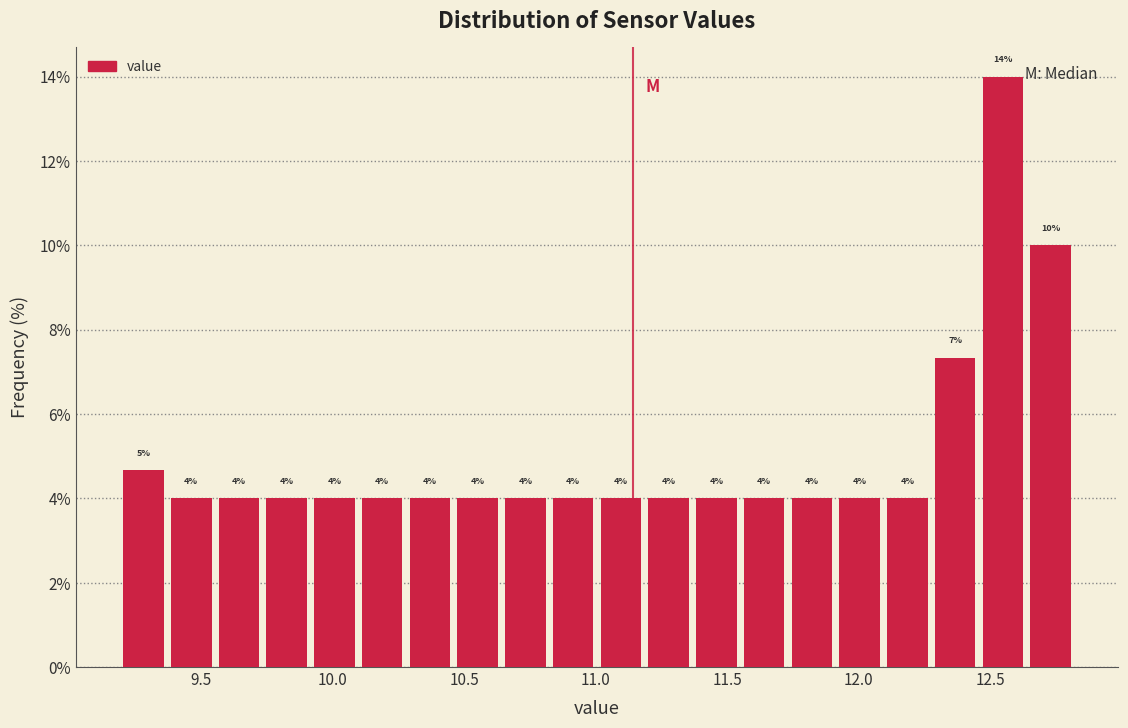

Around what value on the x-axis is the tallest bar? Give the approximate position of its centre, as read against the axis.

12.55